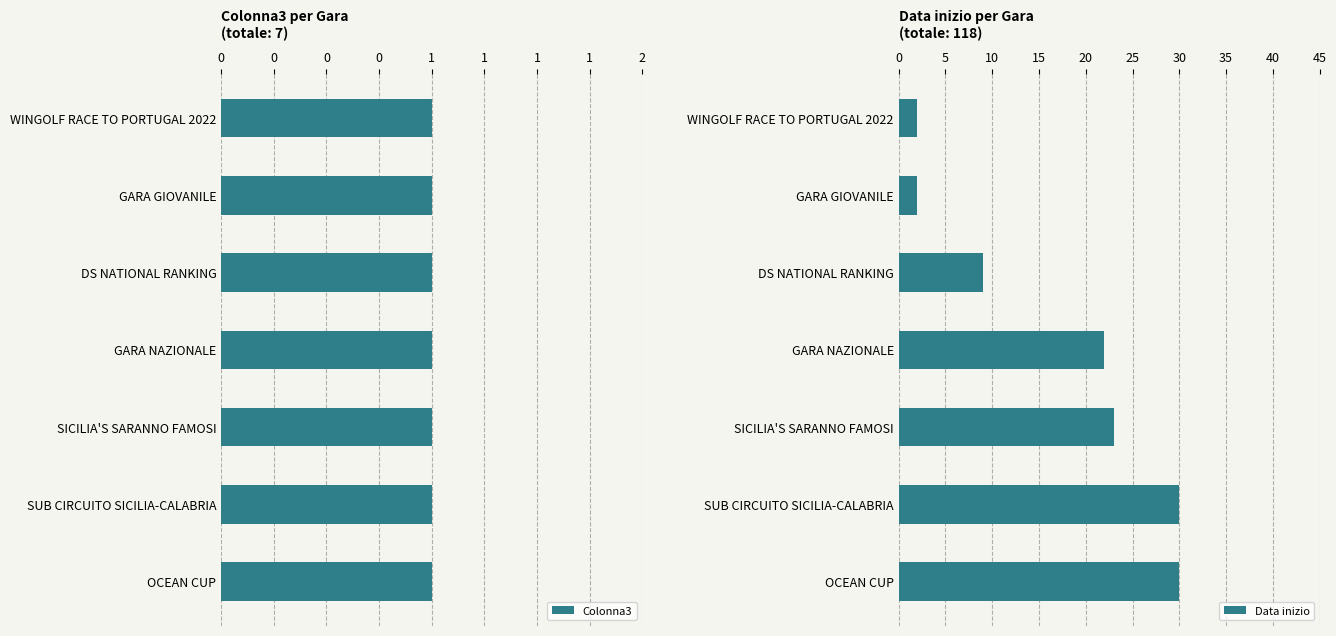

At 1, list the series in order from smallest to largest.

Colonna3, Data inizio